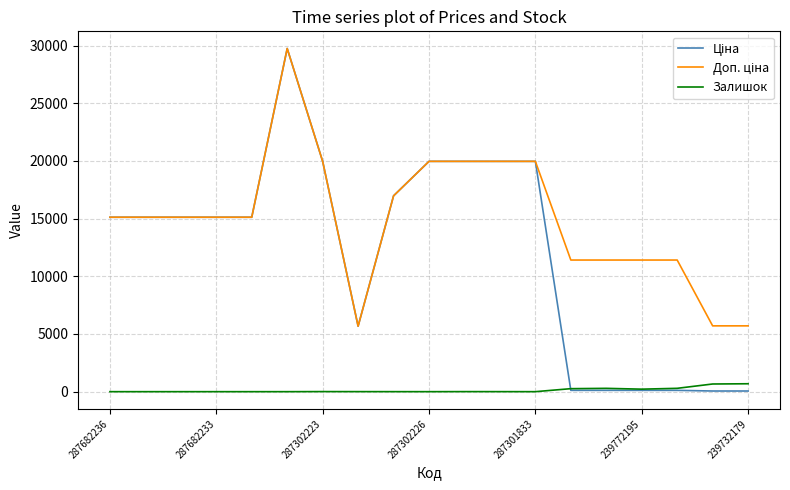

What is the greatest value displayed?

29747.2